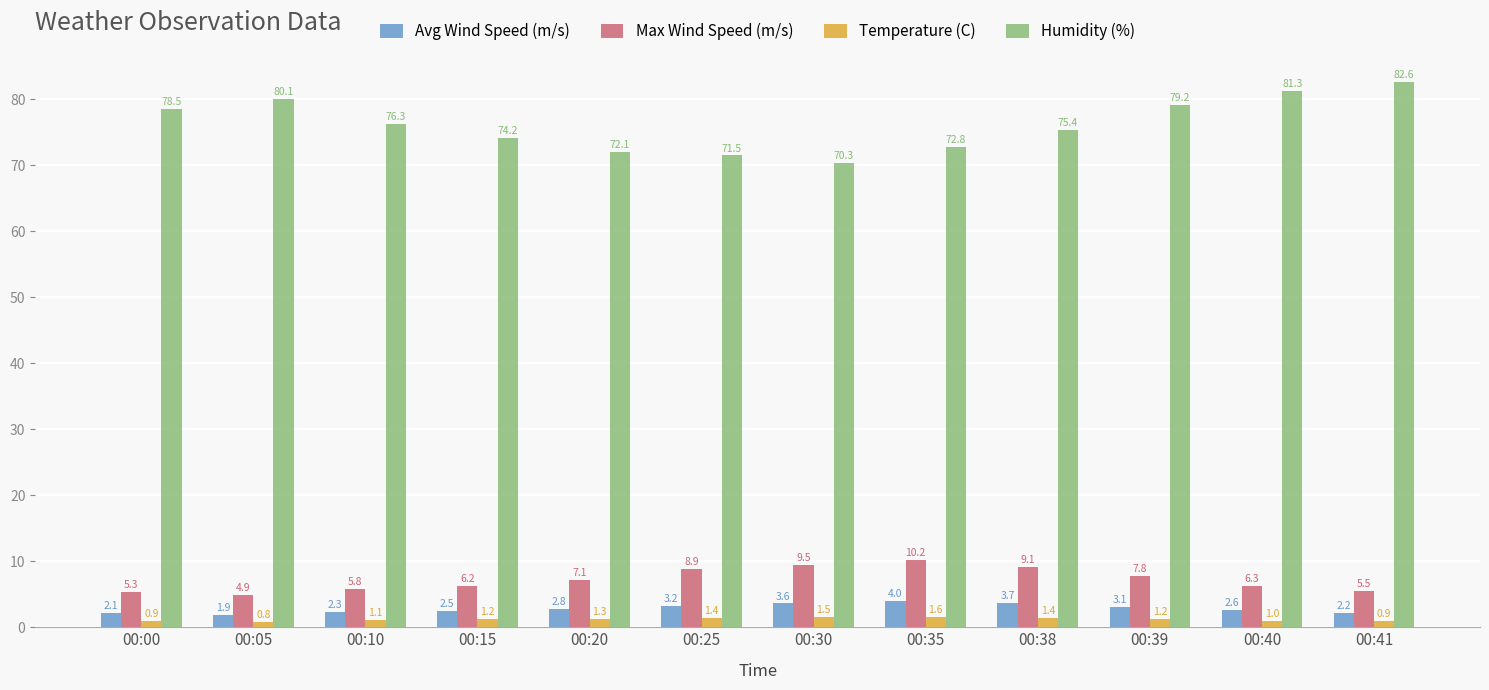

Is the value of Avg Wind Speed (m/s) at 00:40 greater than the value of Max Wind Speed (m/s) at 00:00?

No